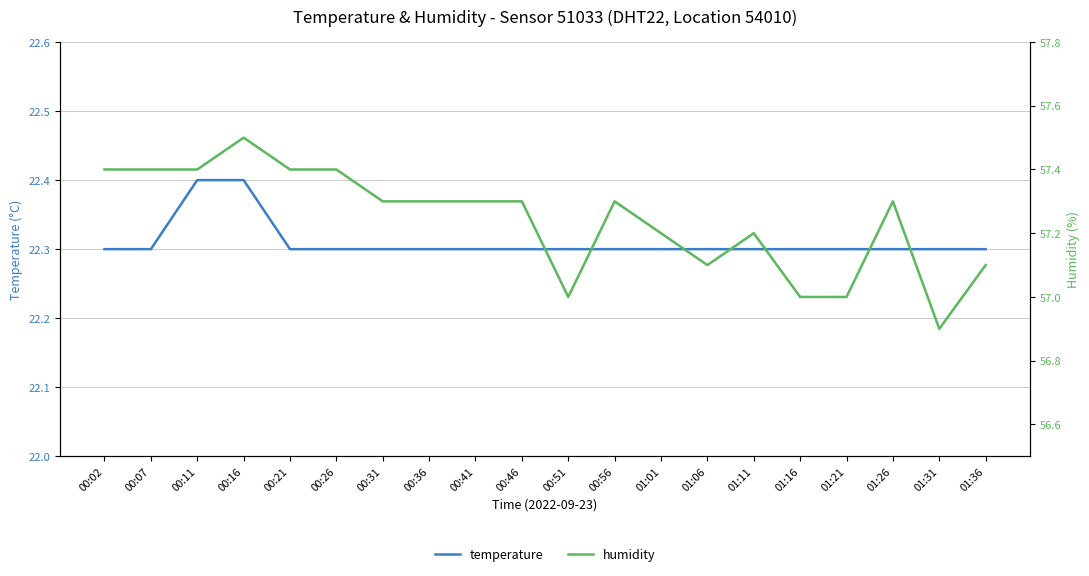

What is the label of the 7th point from the right?

01:06